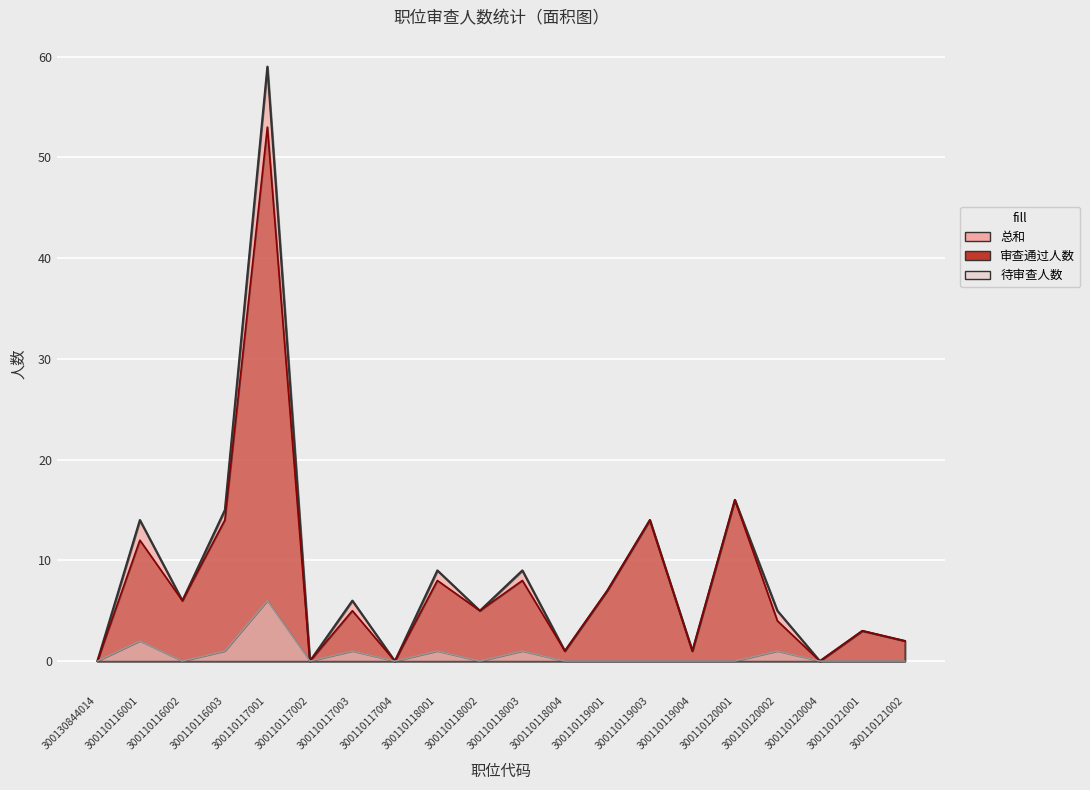

Reading left to right, what are all the values shown in this chart?

总和: 300130844014=0	300110116001=14	300110116002=6	300110116003=15	300110117001=59	300110117002=0	300110117003=6	300110117004=0	300110118001=9	300110118002=5	300110118003=9	300110118004=1	300110119001=7	300110119003=14	300110119004=1	300110120001=16	300110120002=5	300110120004=0	300110121001=3	300110121002=2
审查通过人数: 300130844014=0	300110116001=12	300110116002=6	300110116003=14	300110117001=53	300110117002=0	300110117003=5	300110117004=0	300110118001=8	300110118002=5	300110118003=8	300110118004=1	300110119001=7	300110119003=14	300110119004=1	300110120001=16	300110120002=4	300110120004=0	300110121001=3	300110121002=2
待审查人数: 300130844014=0	300110116001=2	300110116002=0	300110116003=1	300110117001=6	300110117002=0	300110117003=1	300110117004=0	300110118001=1	300110118002=0	300110118003=1	300110118004=0	300110119001=0	300110119003=0	300110119004=0	300110120001=0	300110120002=1	300110120004=0	300110121001=0	300110121002=0